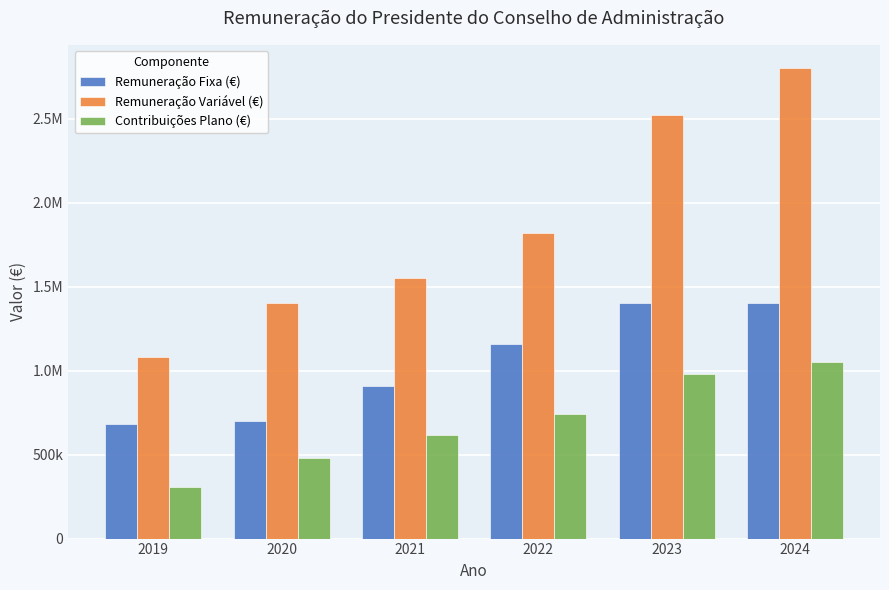

What are all the series names shown in the legend?

Remuneração Fixa (€), Remuneração Variável (€), Contribuições Plano (€)